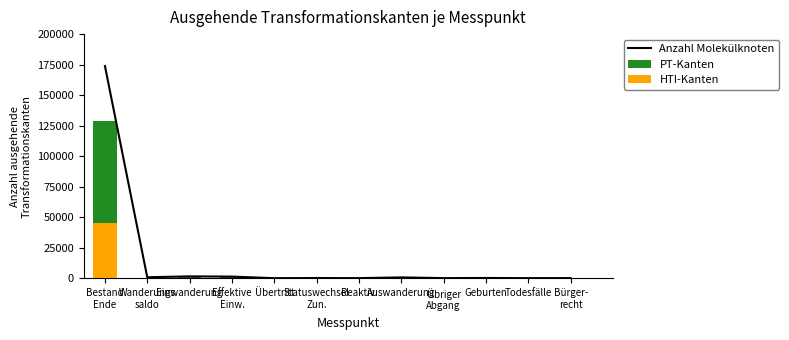

Read the PT-Kanten value at Übriger
Abgang.

44